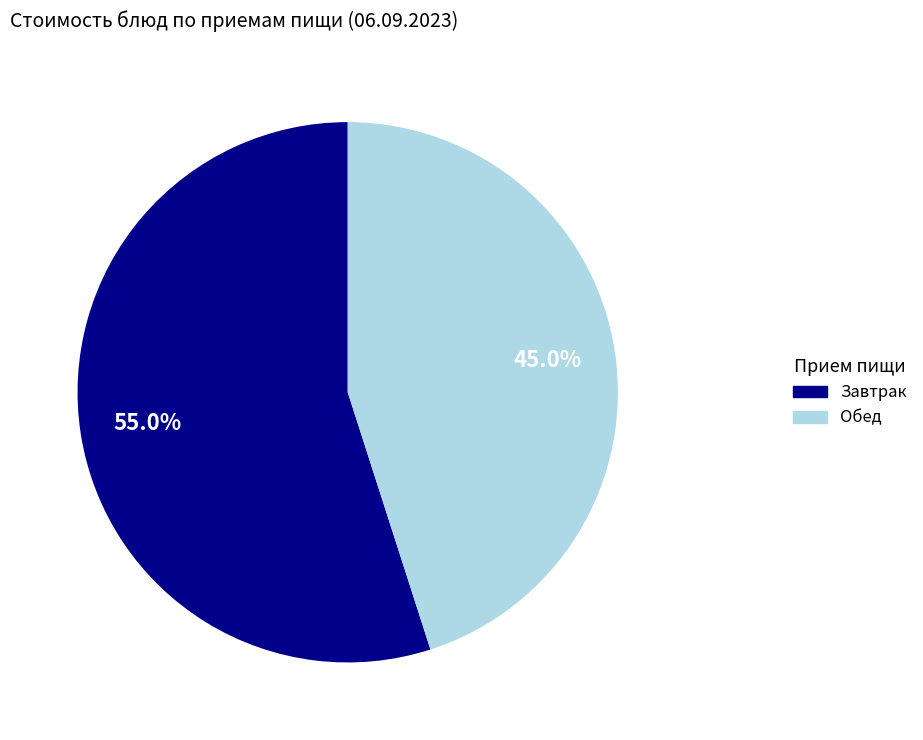

Does any single category account for the majority?

Yes